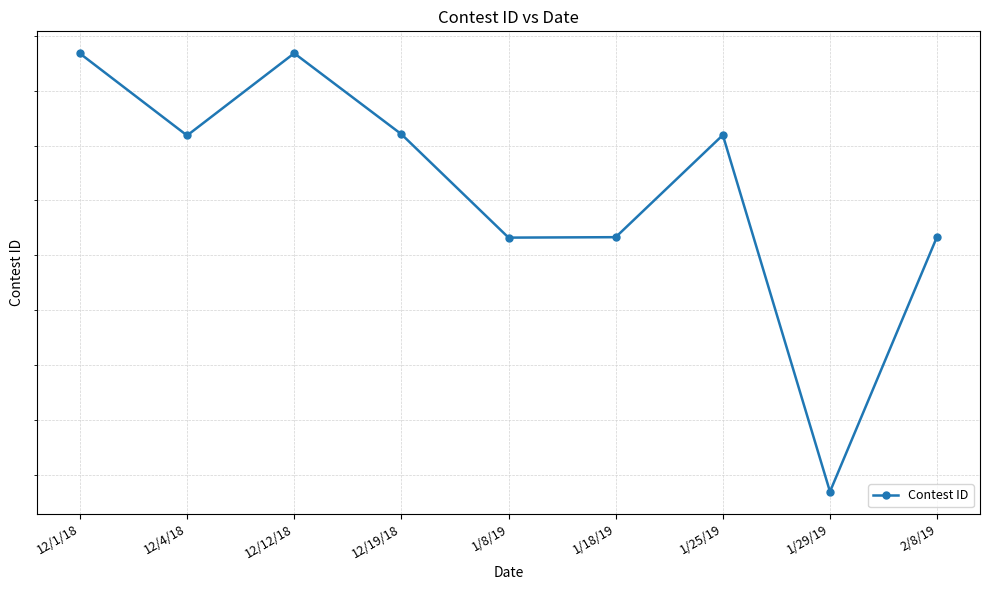

Where is the first local minimum?

12/4/18